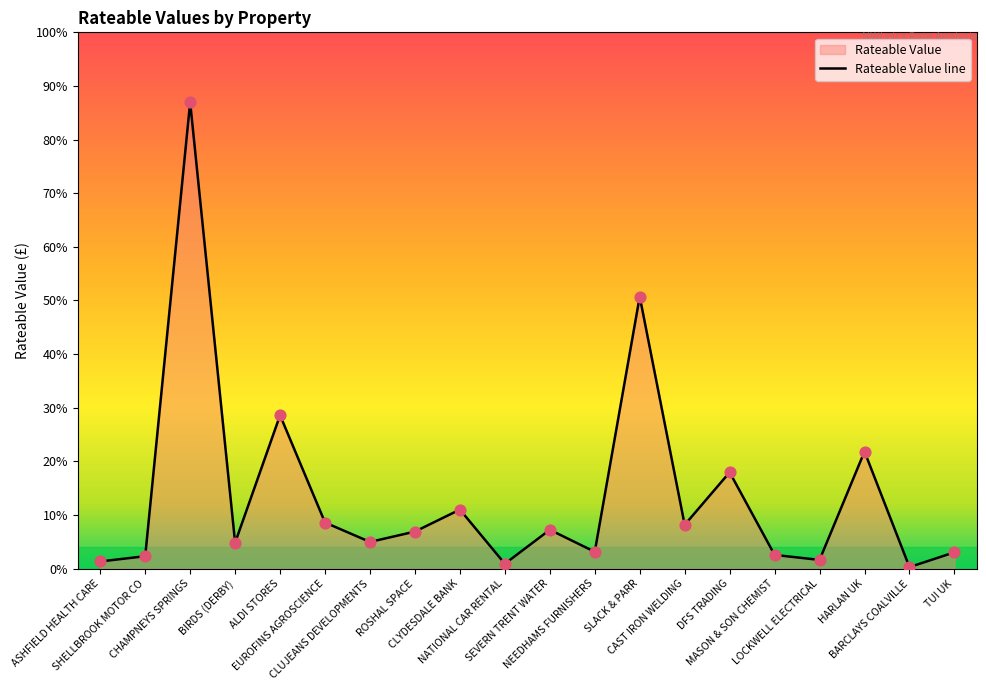

Which has a higher value, NATIONAL CAR RENTAL or EUROFINS AGROSCIENCE?

EUROFINS AGROSCIENCE